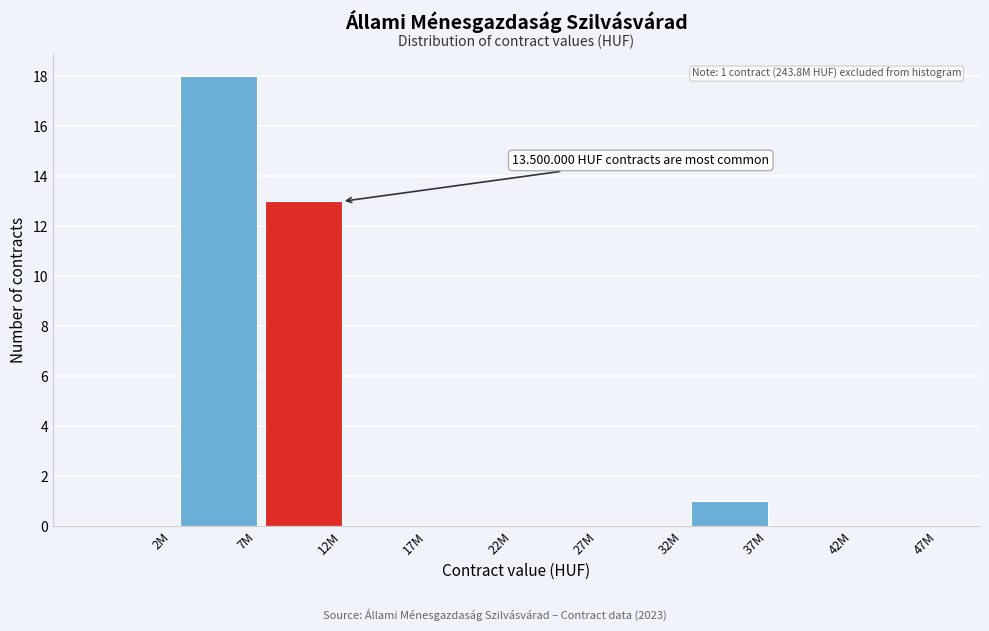

Reading left to right, extract all data points from this chart.

2M=0	7M=18	12M=13	17M=0	22M=0	27M=0	32M=0	37M=1	42M=0	47M=0